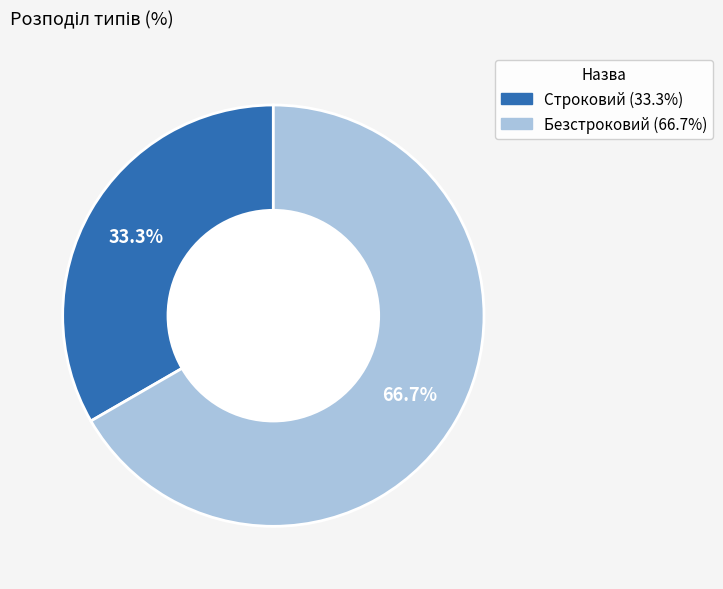

To the nearest percent, what is the difference between the Безстроковий and Строковий slice percentages?

33%